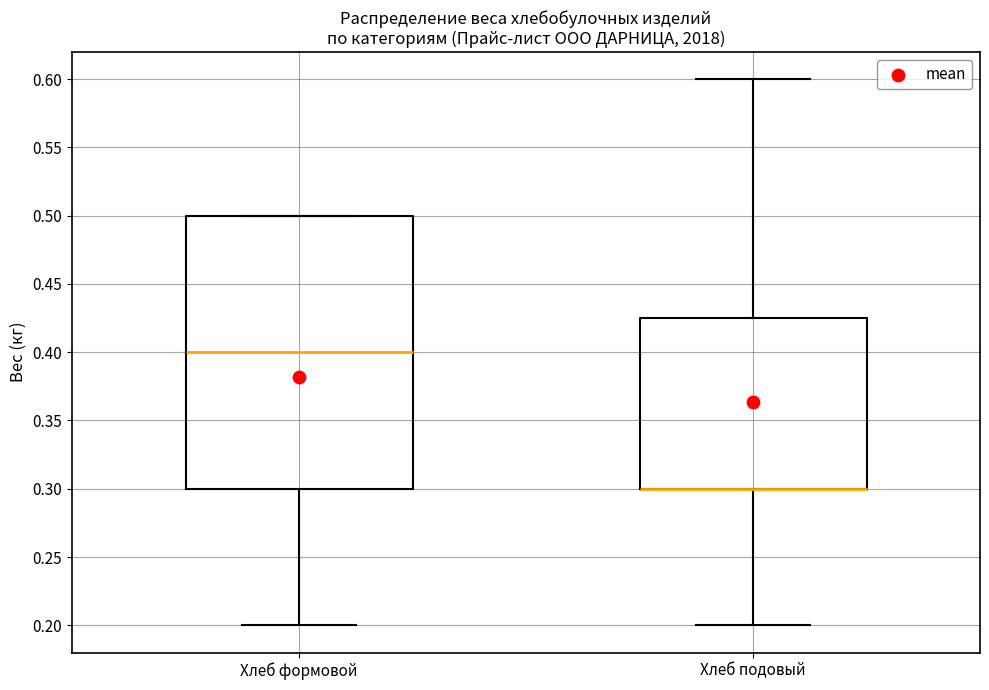

Which box is the tallest, from its lower edge to its upper edge?

Хлеб формовой